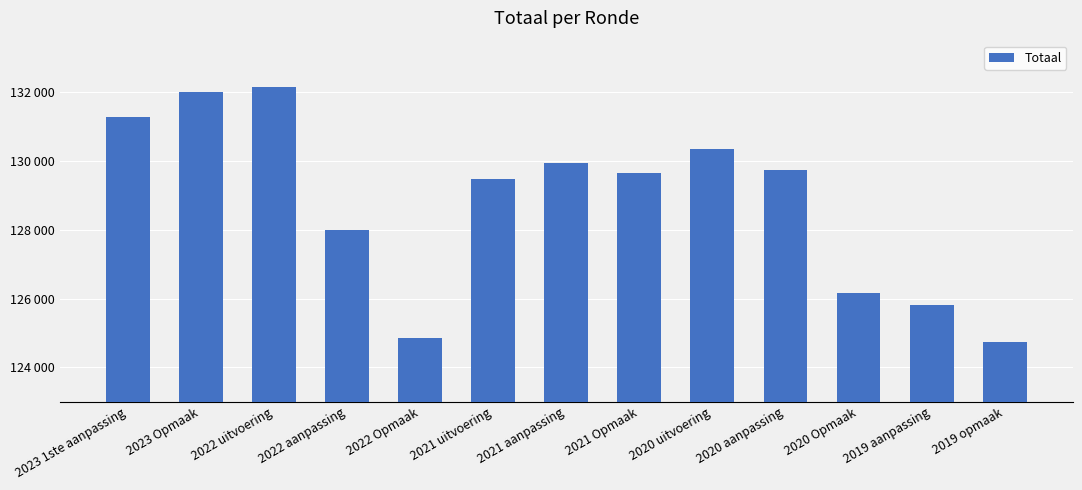

What is the approximate value at 2023 1ste aanpassing, to the nearest 10?

131280